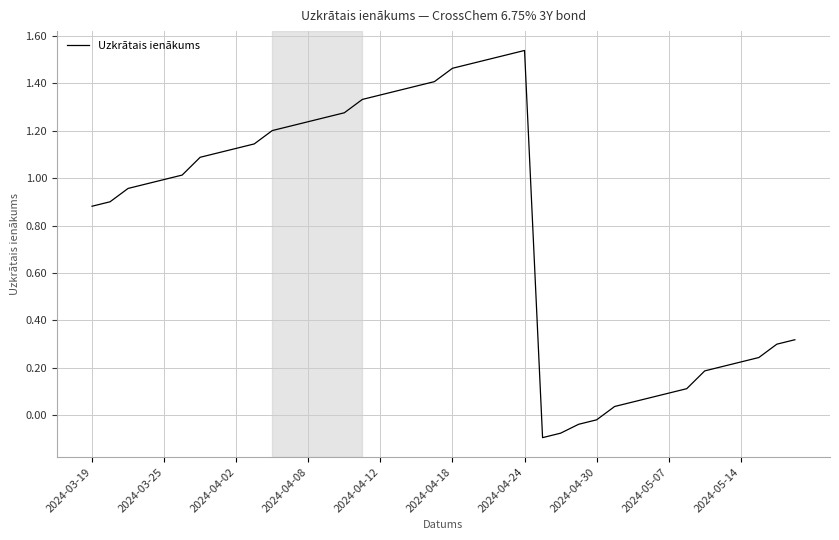

What is the difference between the maximum and minimum values?

1.6